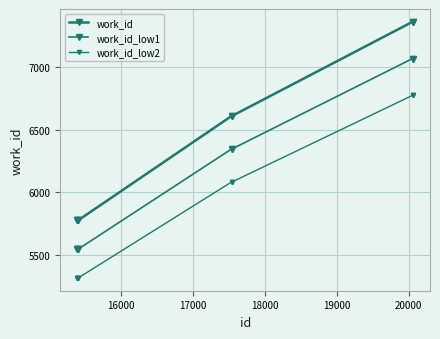

Count the number of categories in the chart.

8